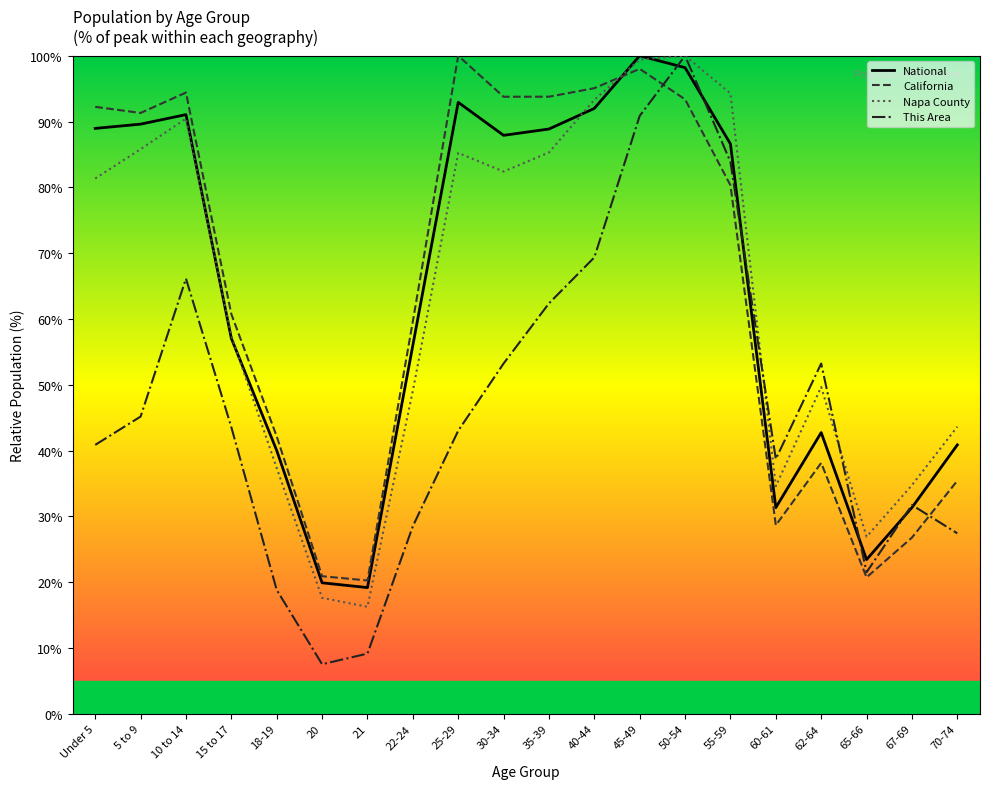

What is the total value across all series at 40-44?

349.7